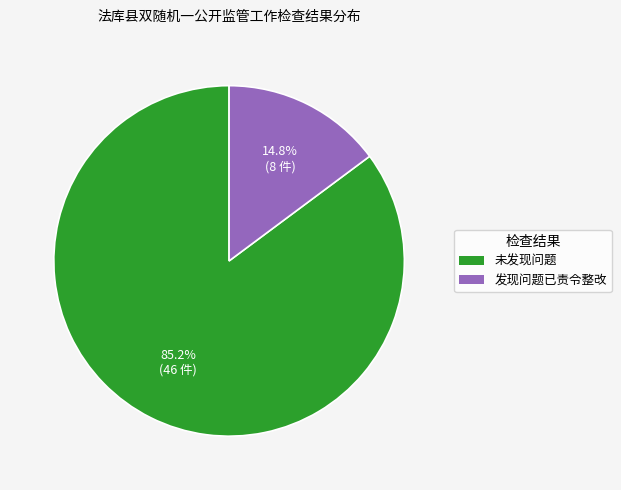

To the nearest percent, what is the combined percentage of 发现问题已责令整改 and 未发现问题?

100%